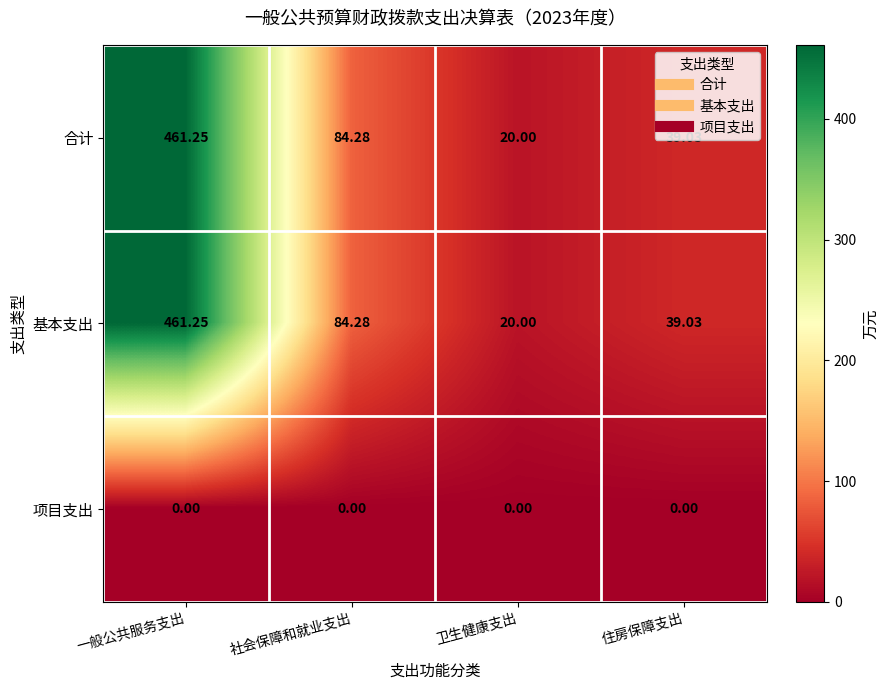

Which category has the lowest value in the 合计 series?

卫生健康支出